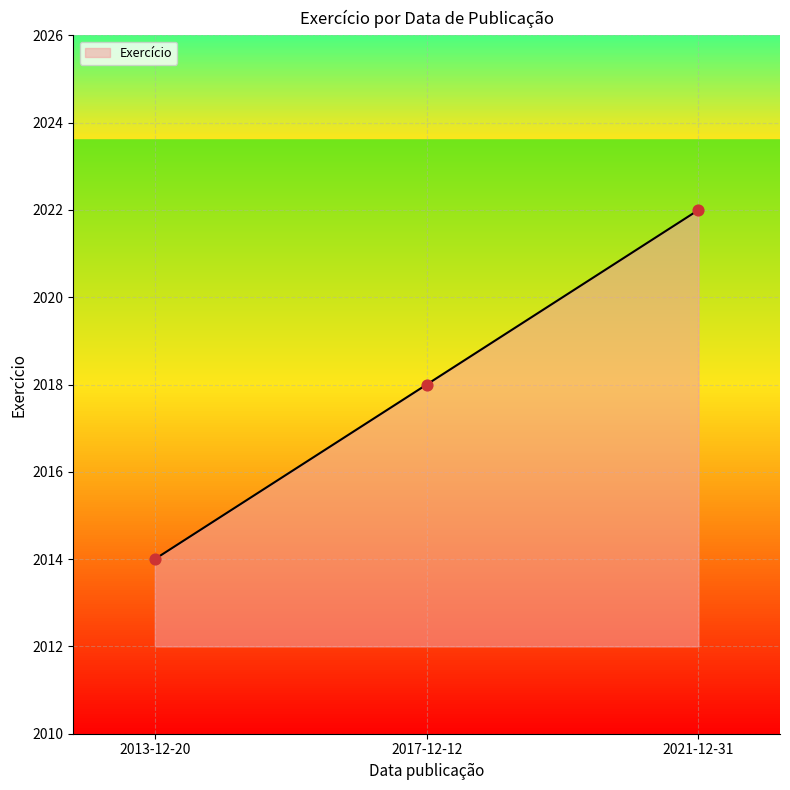

Approximately how many times larger is the value at 2021-12-31 compared to 2013-12-20?

1.0